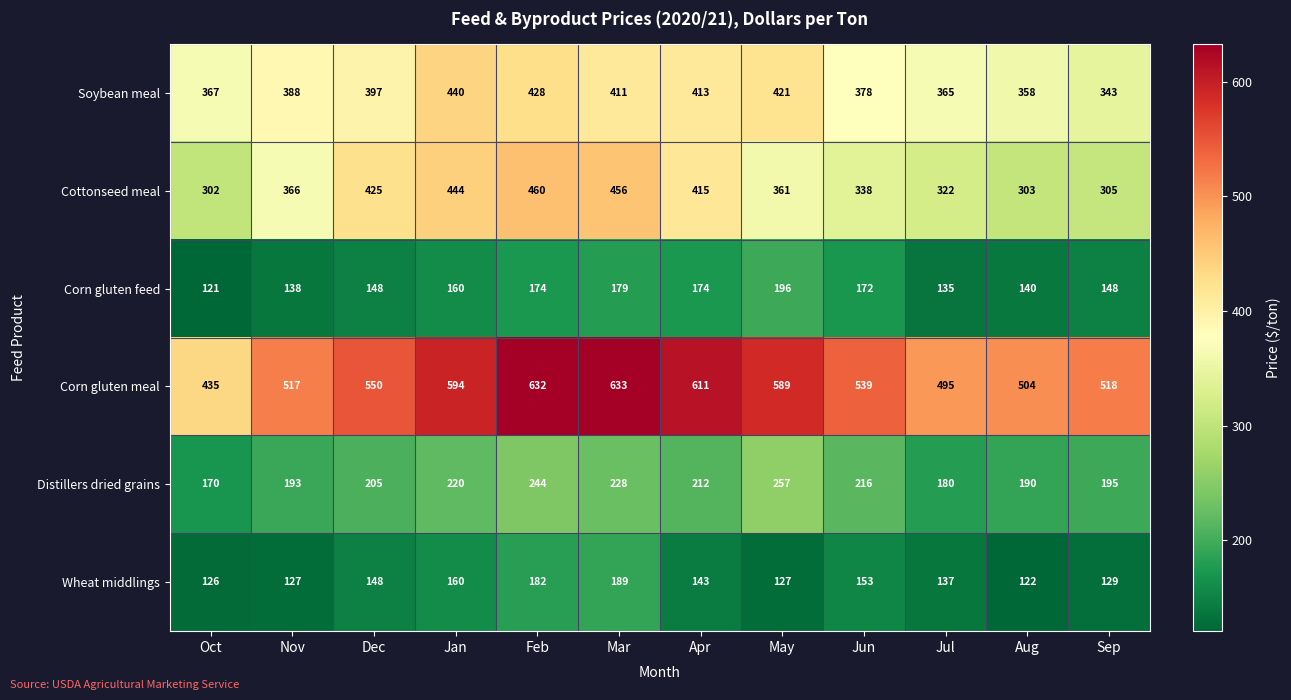

At which label does Soybean meal reach its peak?

Jan